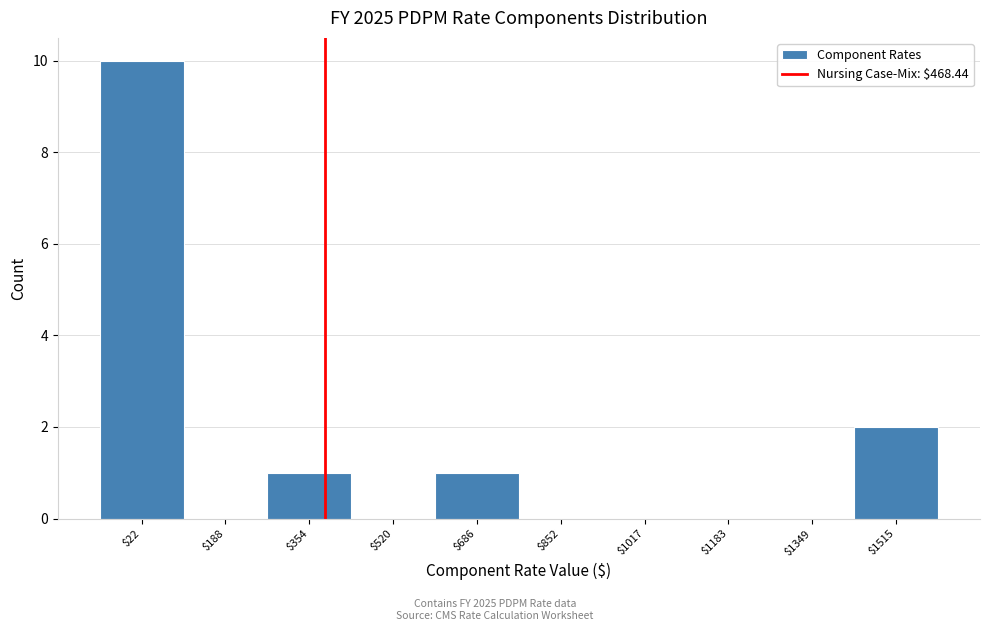

At which label is the value closest to 5?

$1515